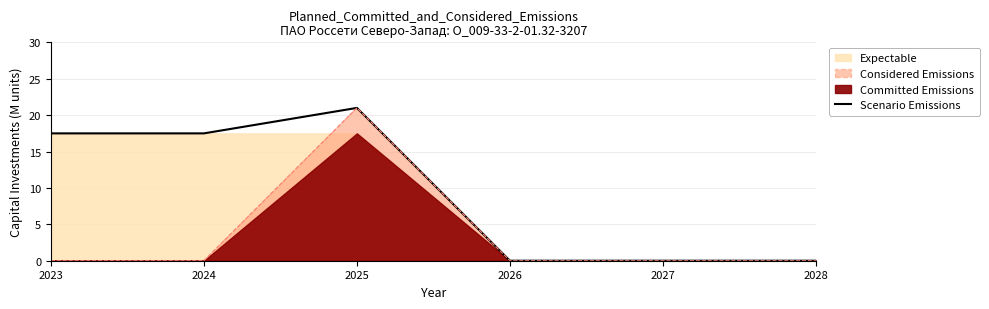

Reading right to left, extract all data points from this chart.

2028=0.0	2027=0.0	2026=0.0	2025=21.0	2024=17.5	2023=17.5